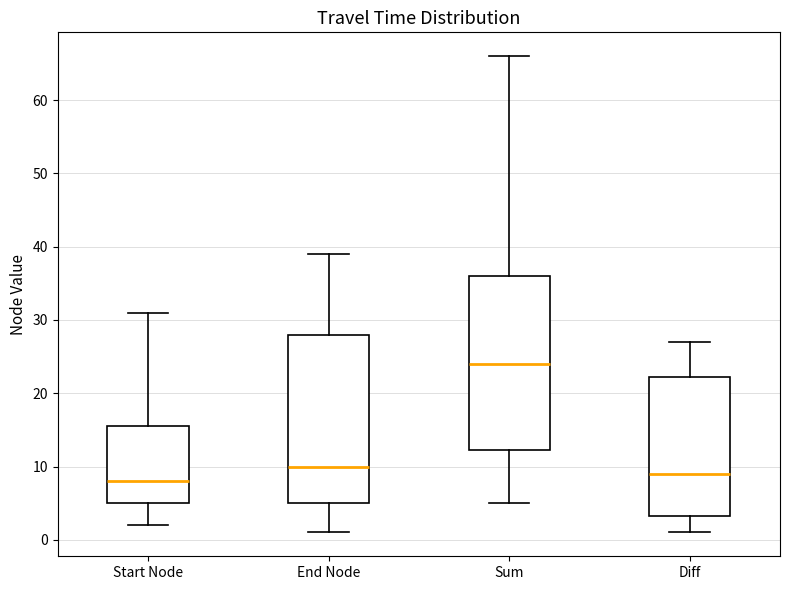

Where is the upper edge of the box for Start Node on the y-axis? The values are not printed on the chart, so give them approximately, as read against the axis.

16